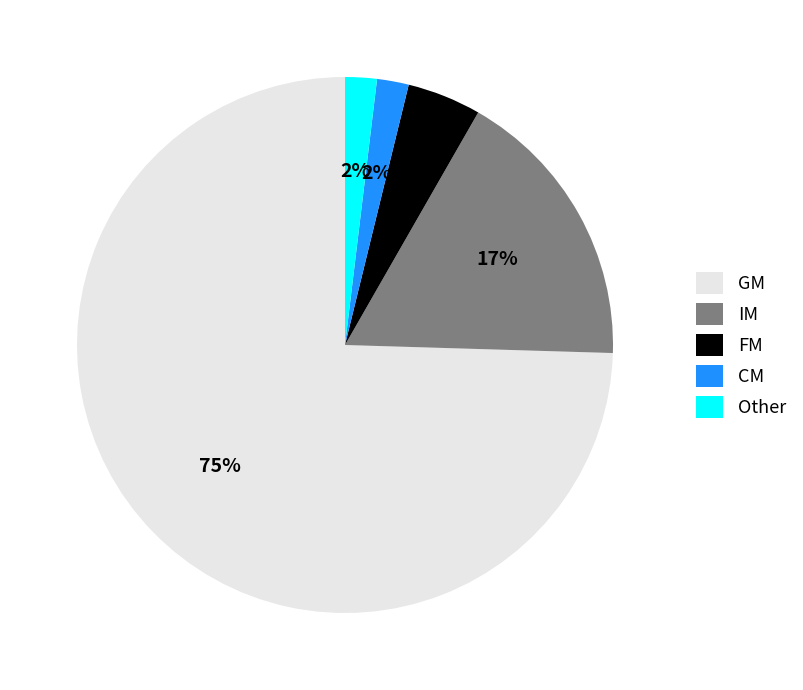

To the nearest percent, what portion does GM represent?

75%